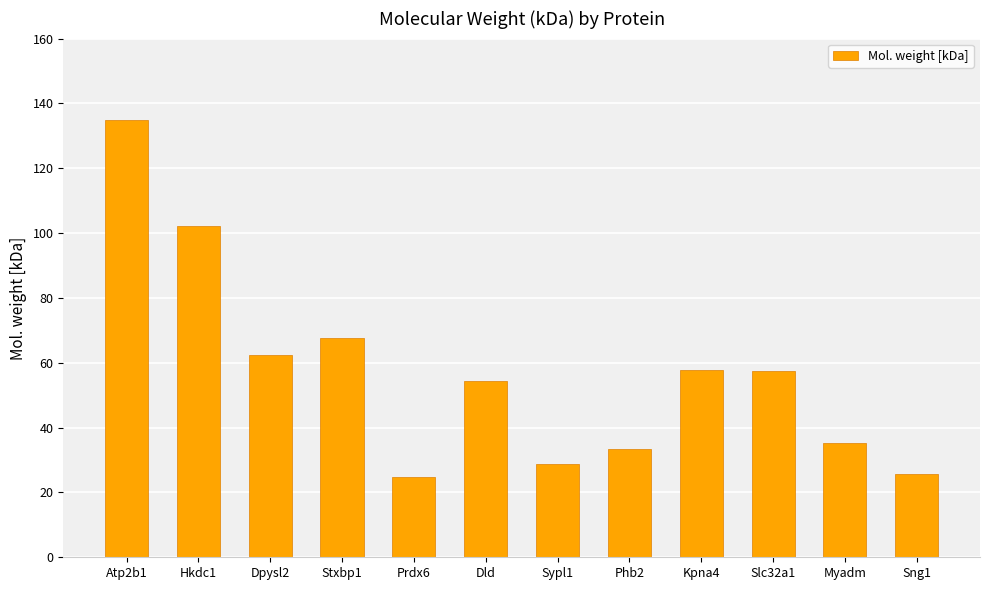

Is it true that the value at Dpysl2 is 87.1?

False